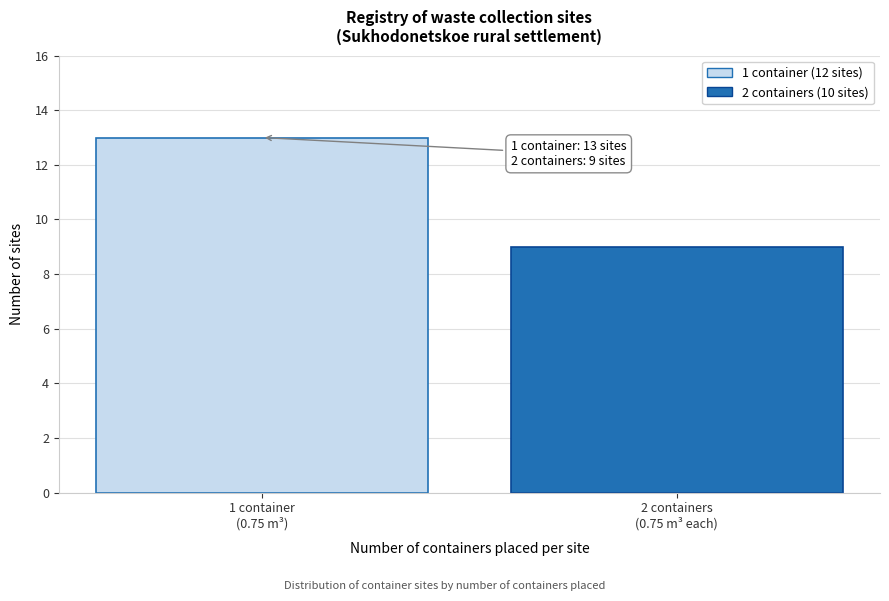

Reading left to right, what are all the values shown in this chart?

13	9